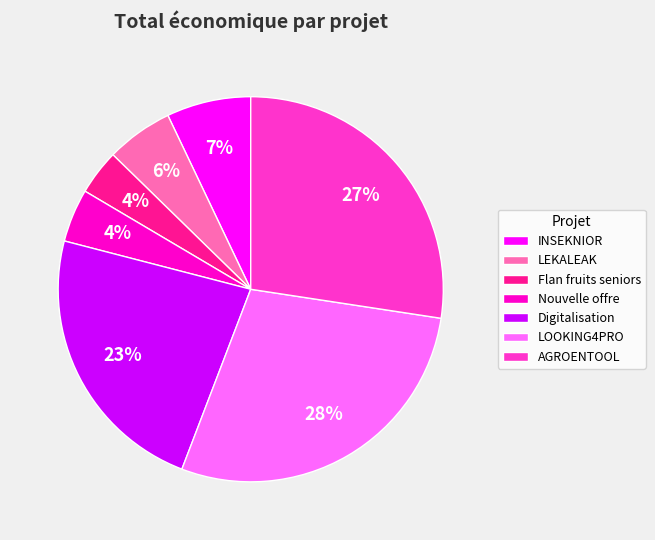

Which category has the biggest portion of the pie?

LOOKING4PRO